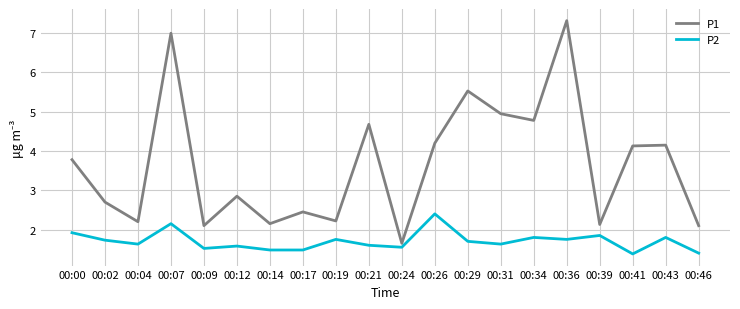

True or false: P1 has more than 2 interior local peaks.

True